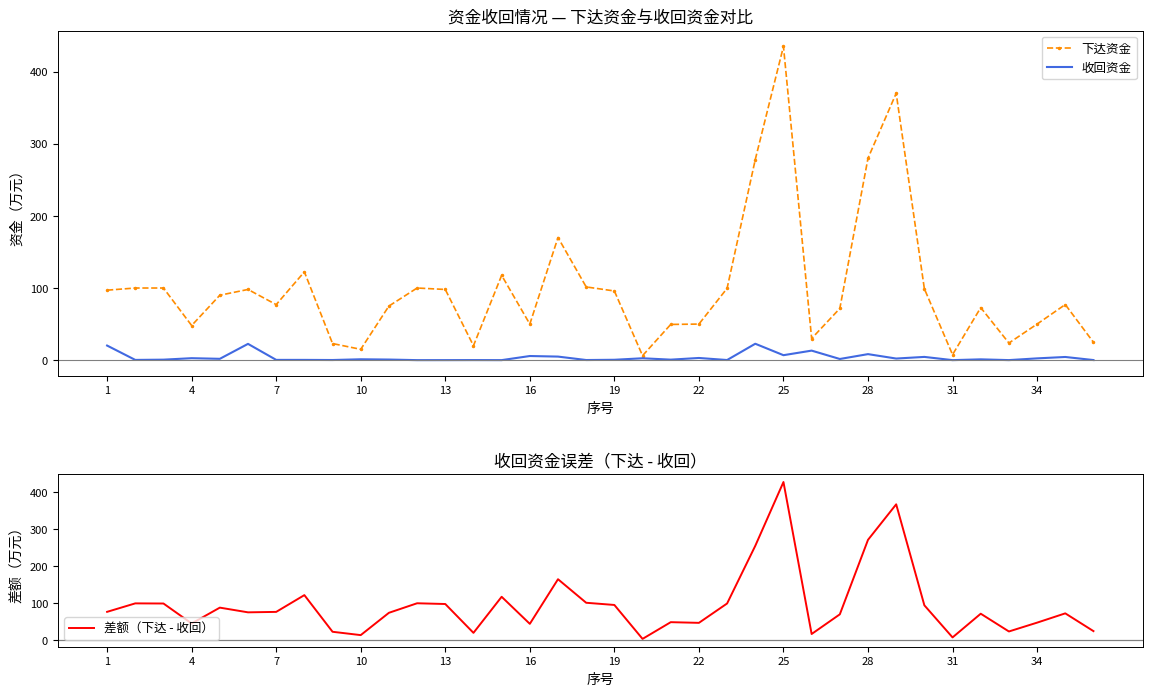

Is it true that 下达资金 equals 615.9 at 25?

False